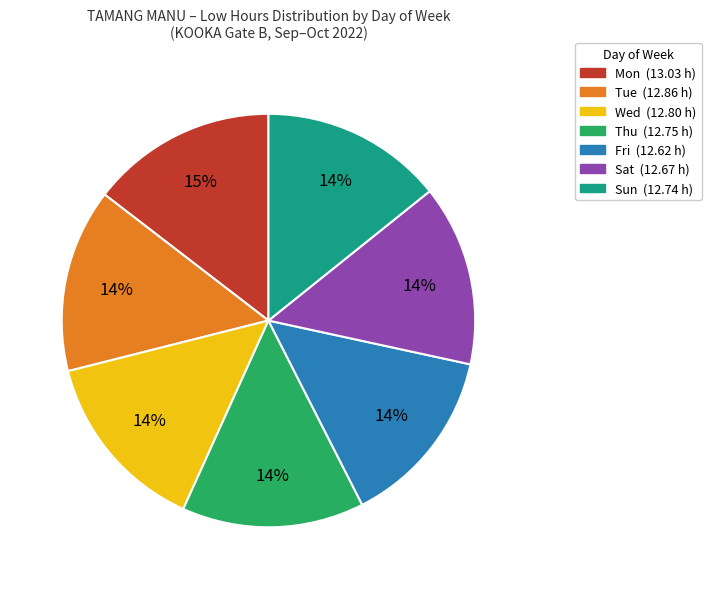

What percentage is the Mon slice, to the nearest percent?

15%